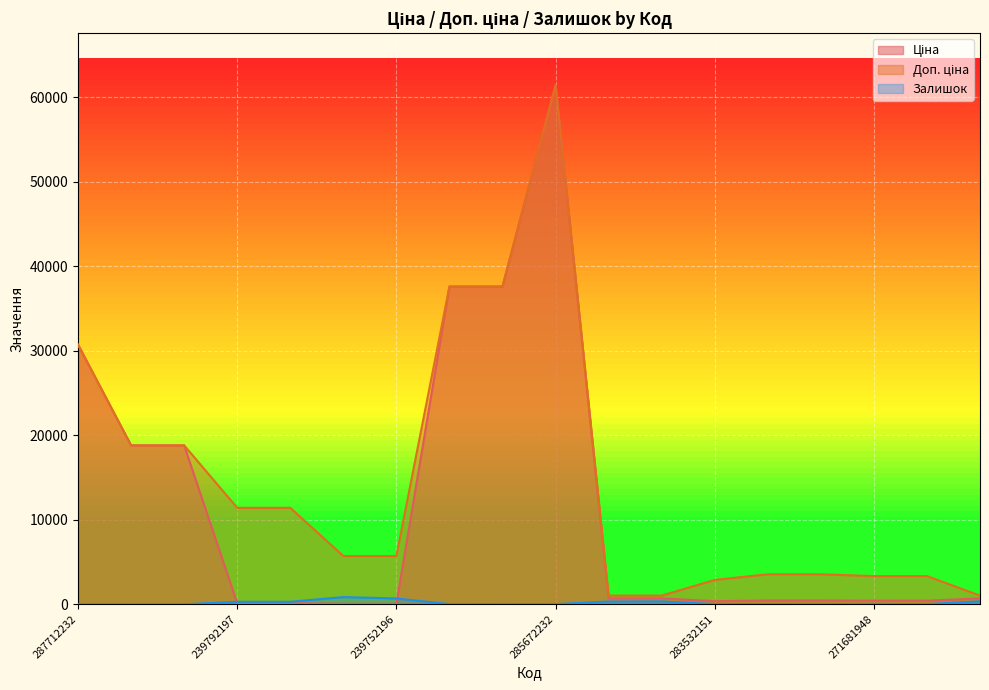

What is the sum of all Ціна values?

209434.9